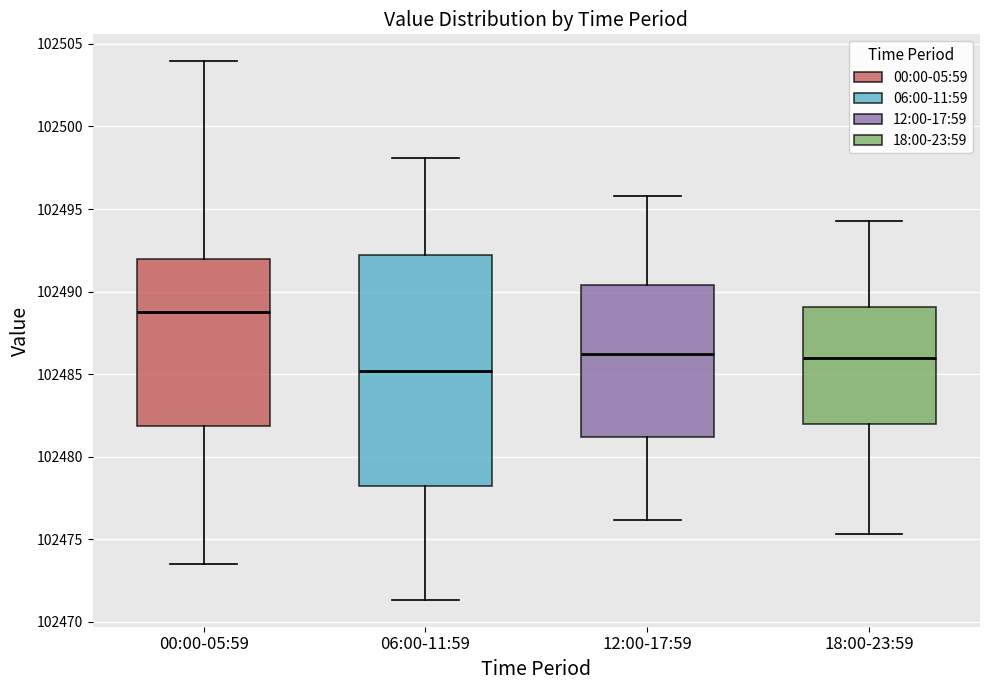

Reading left to right, read every box against the y-axis: the position of its median line, the range the box covers, and the ends of its whiskers. The values are not printed on the chart, so give them approximately, as read against the axis.

00:00-05:59: median 102489.0, box 102482.0 to 102492.0, whiskers 102473.5 to 102504.0
06:00-11:59: median 102485.0, box 102478.0 to 102492.0, whiskers 102471.5 to 102498.0
12:00-17:59: median 102486.5, box 102481.0 to 102490.5, whiskers 102476.0 to 102496.0
18:00-23:59: median 102486.0, box 102482.0 to 102489.0, whiskers 102475.5 to 102494.5